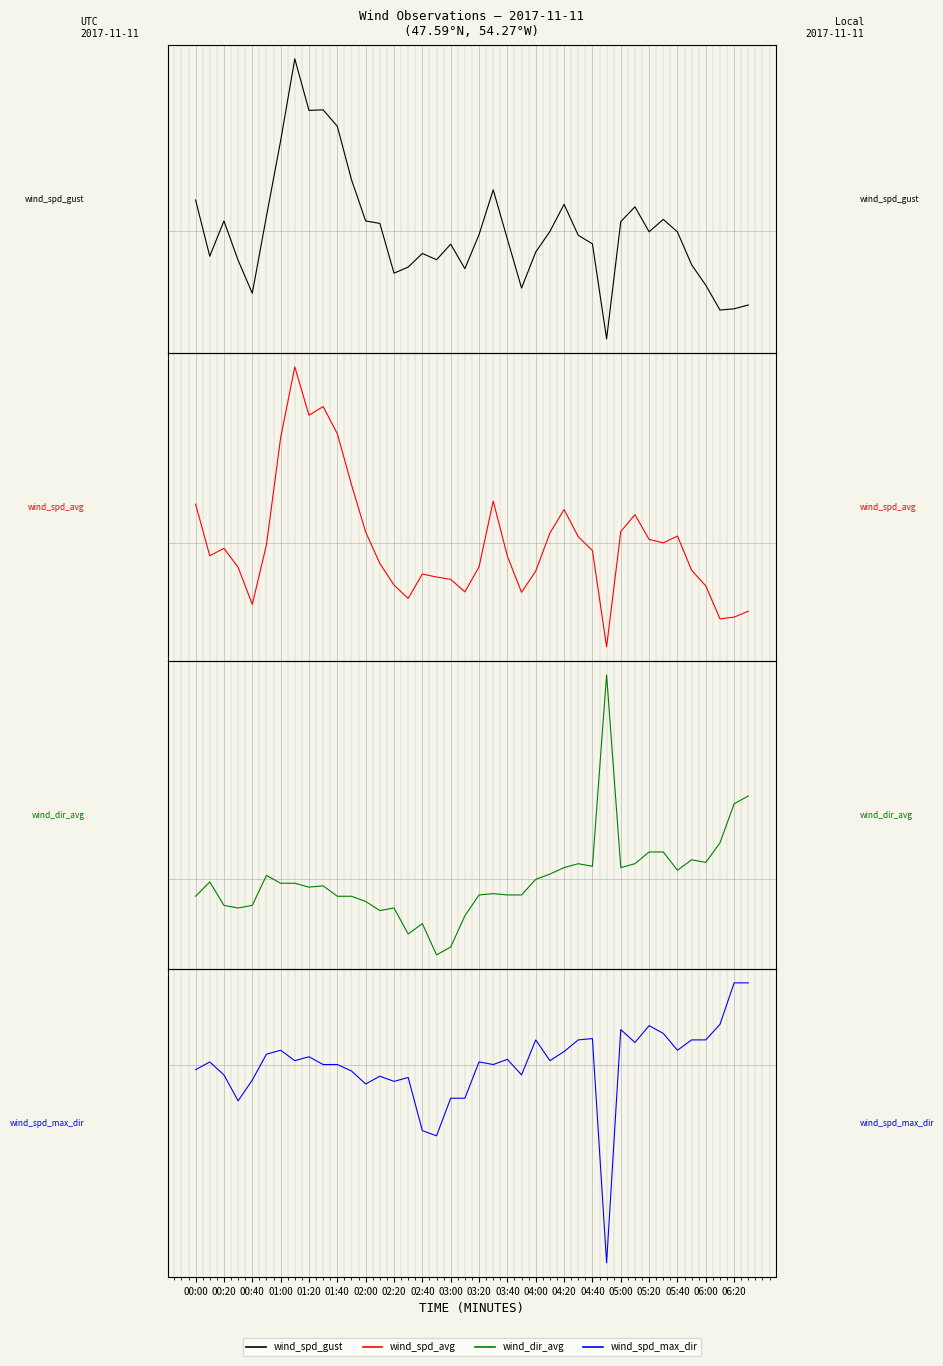

How many series are shown in this chart?

4